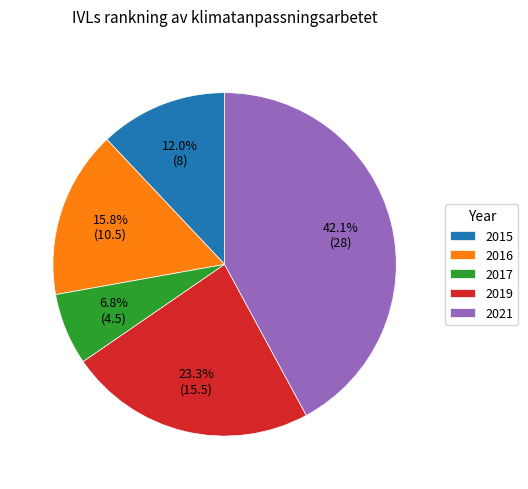

Does any single category account for the majority?

No